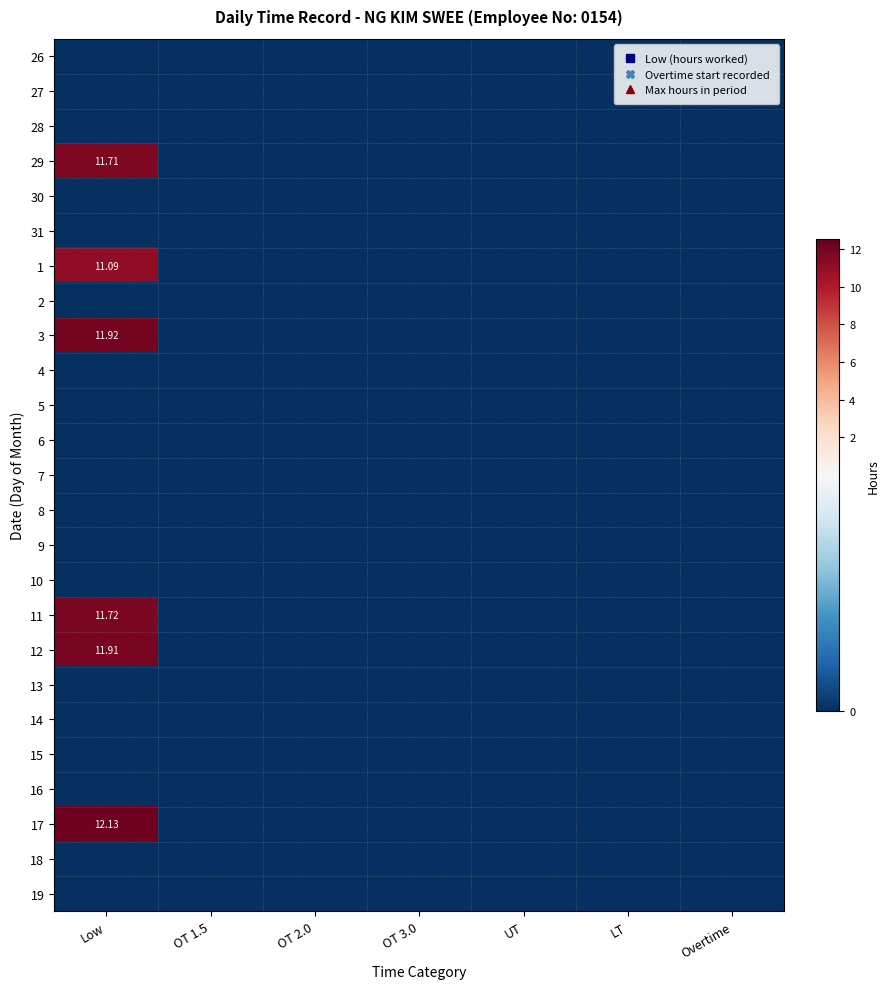

Which series has the widest spread of values?

17